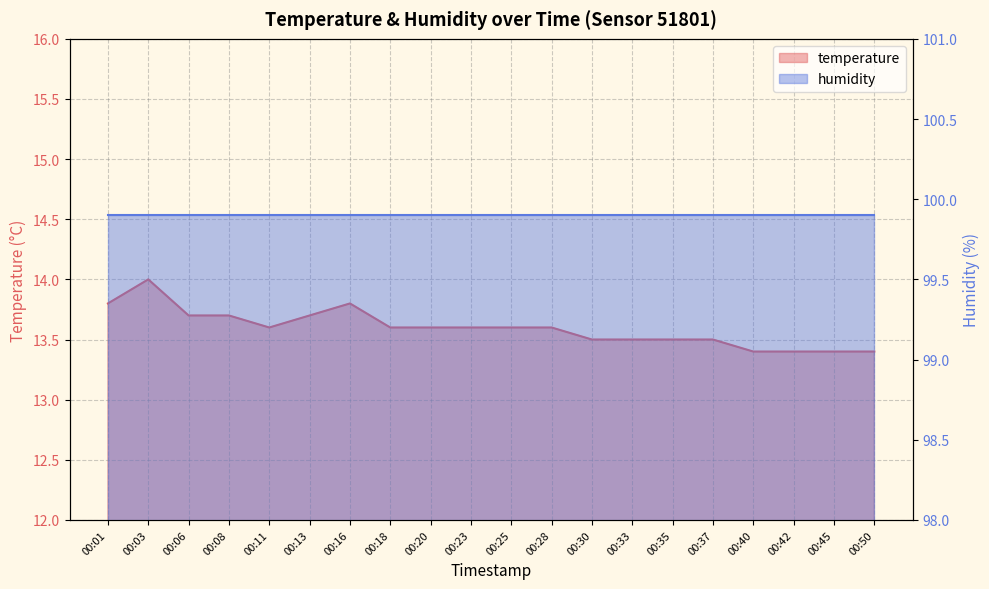

True or false: the data shows 5.7 at 00:18.

False